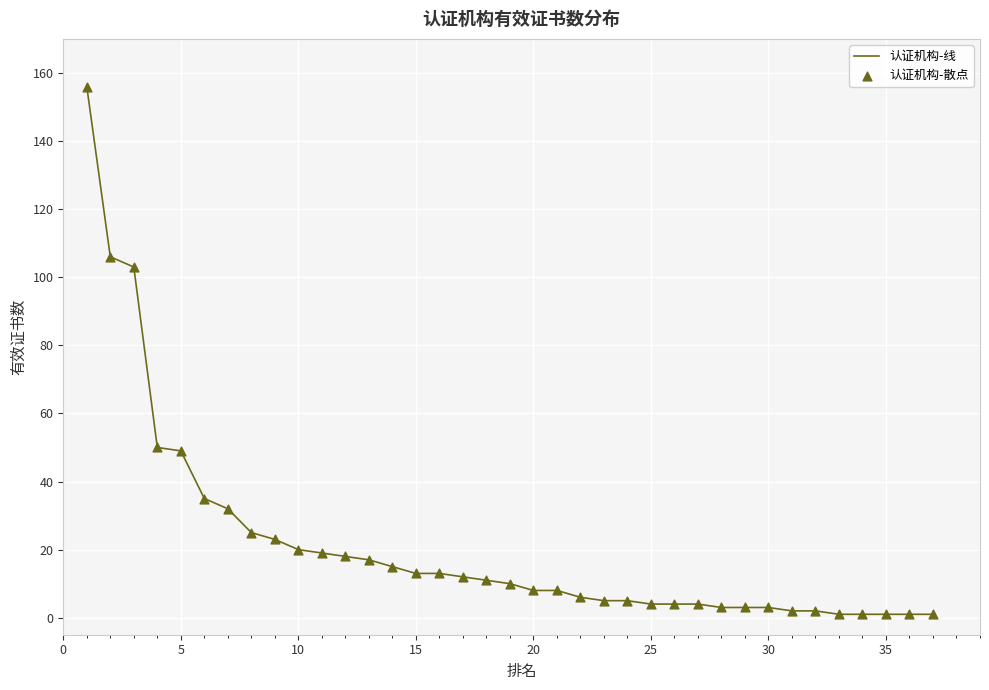

What is the greatest value displayed?

156